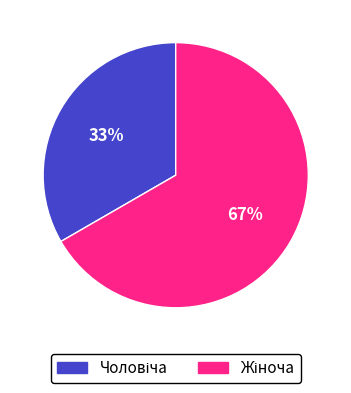

To the nearest percent, what is the average slice percentage?

50%